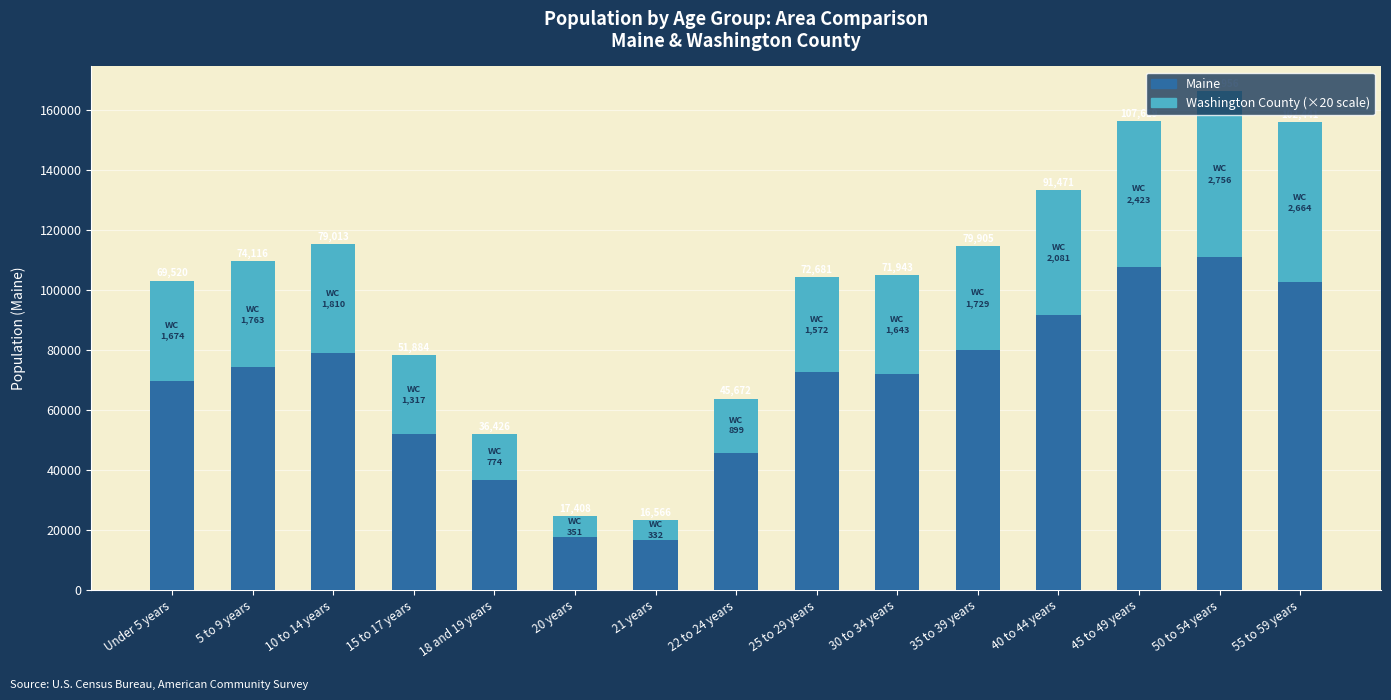

At which category is the sum across all series the highest?

50 to 54 years